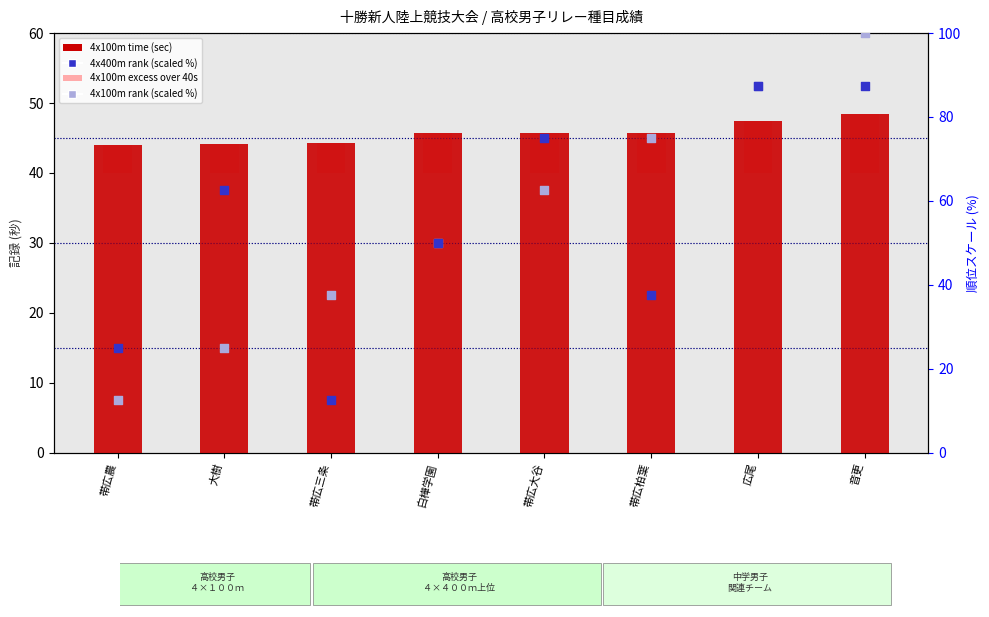

What are all the series names shown in the legend?

4x100m time (sec), 4x100m excess over 40s, 4x400m rank (scaled %), 4x100m rank (scaled %)